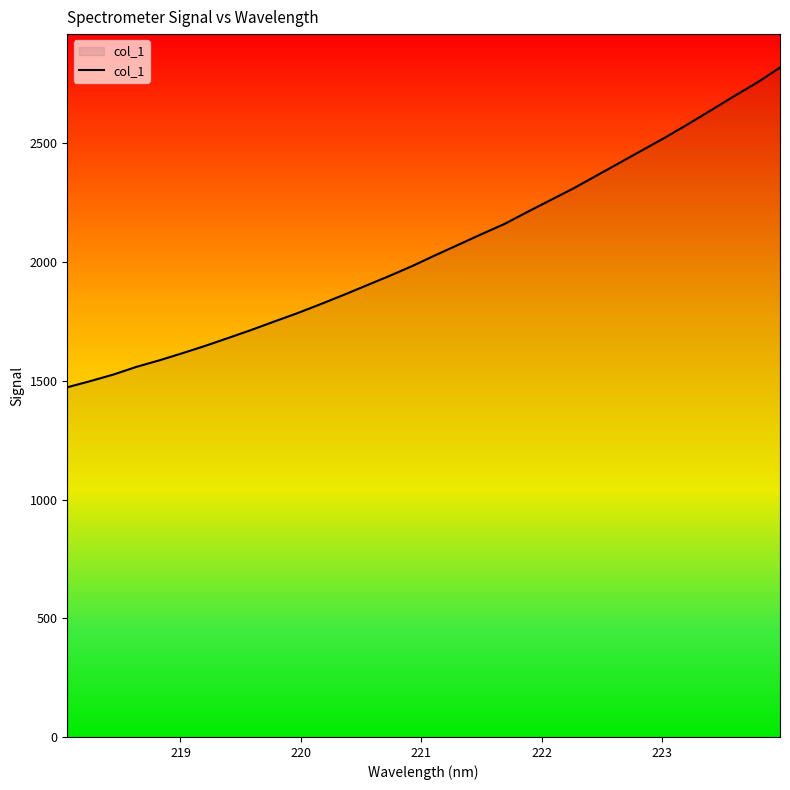

Reading right to left, transcribe all the data shown in this chart.

2819.5	2756.2	2699.1	2640.0	2581.7	2525.0	2471.4	2417.6	2363.9	2310.3	2260.9	2211.3	2160.7	2117.6	2073.3	2029.3	1983.8	1941.9	1901.8	1861.5	1822.7	1785.1	1750.1	1714.5	1680.8	1647.6	1616.4	1586.4	1558.8	1526.4	1498.9	1472.9